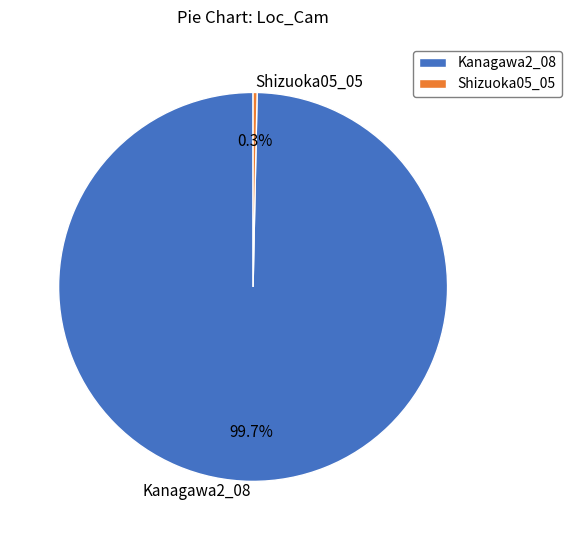

Does any single category account for the majority?

Yes